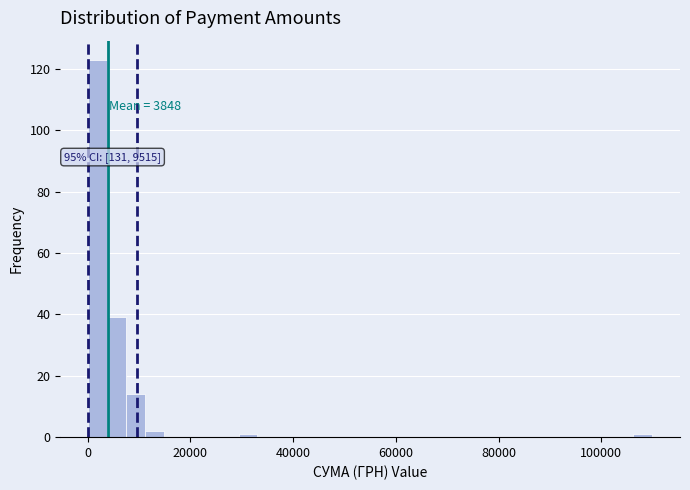

Around what value on the x-axis is the tallest bar? Give the approximate position of its centre, as read against the axis.

2000